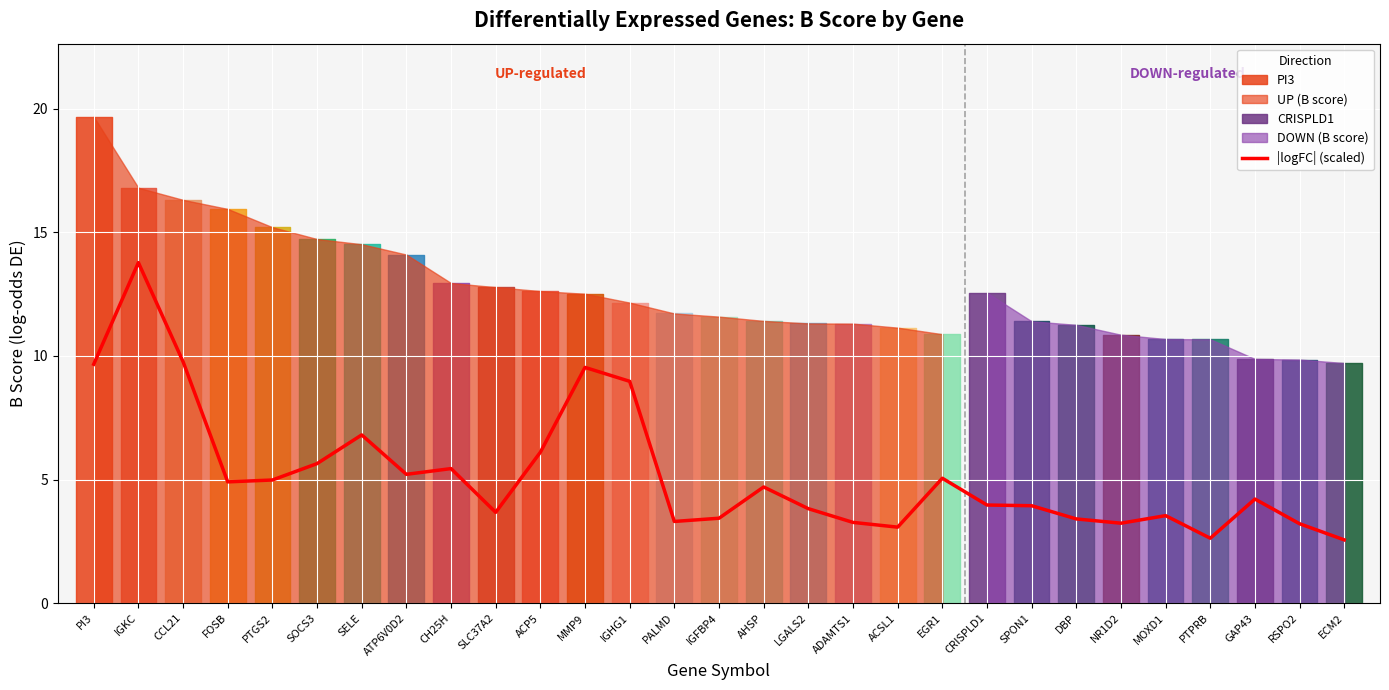

What is the difference between the second highest and minimum values?

7.2